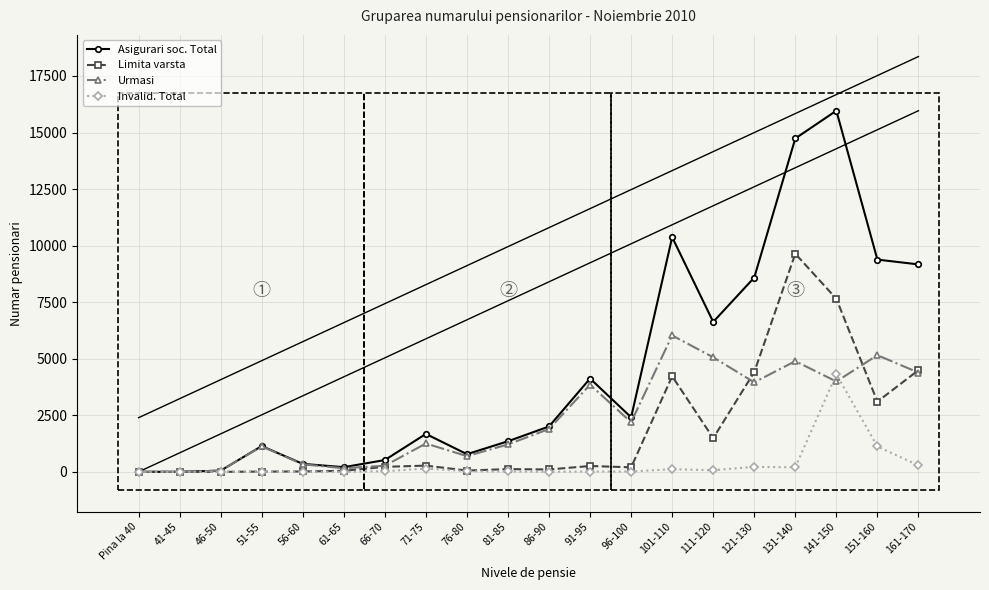

True or false: Invalid. Total has more than 1 points higher than both neighbors.

True